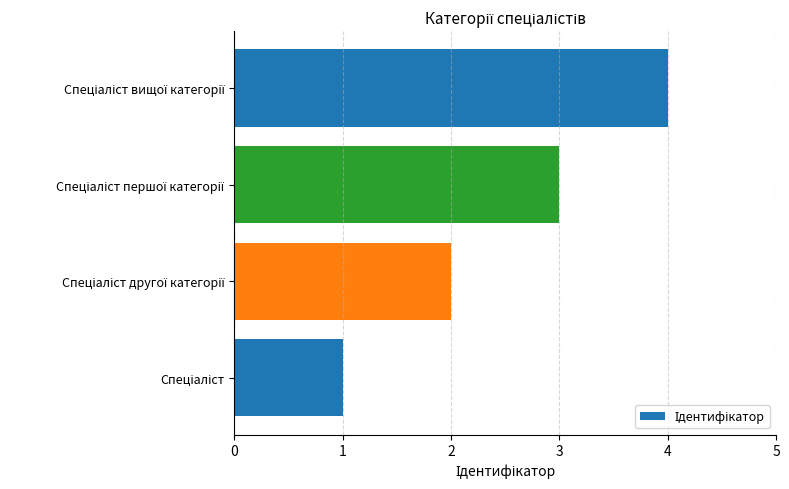

What is the difference between the maximum and minimum values?

3